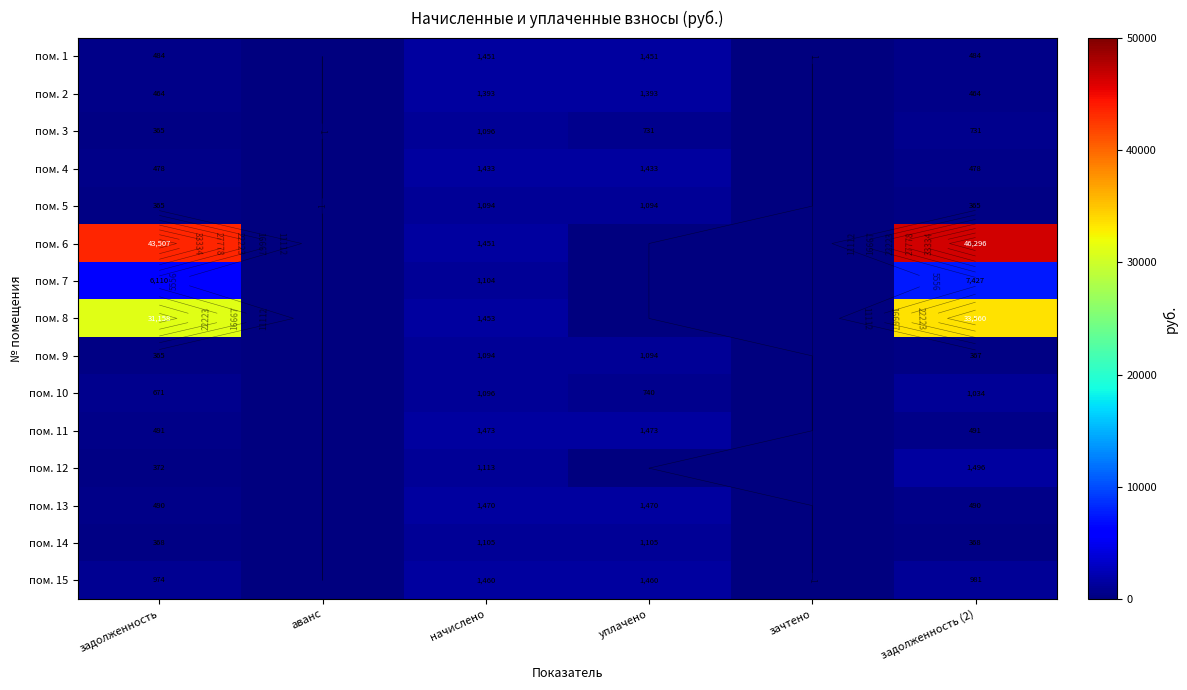

True or false: пом. 13 has a value of 489.9 at задолженность.

True